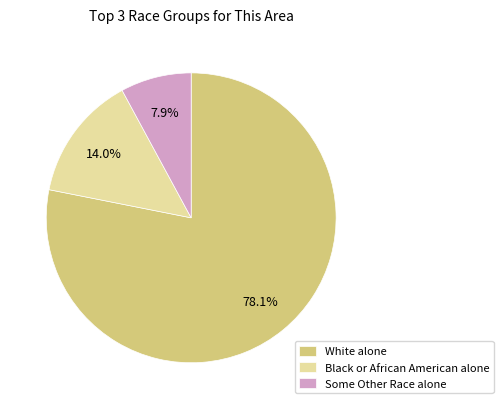

What is the smallest slice in the pie chart?

Some Other Race alone